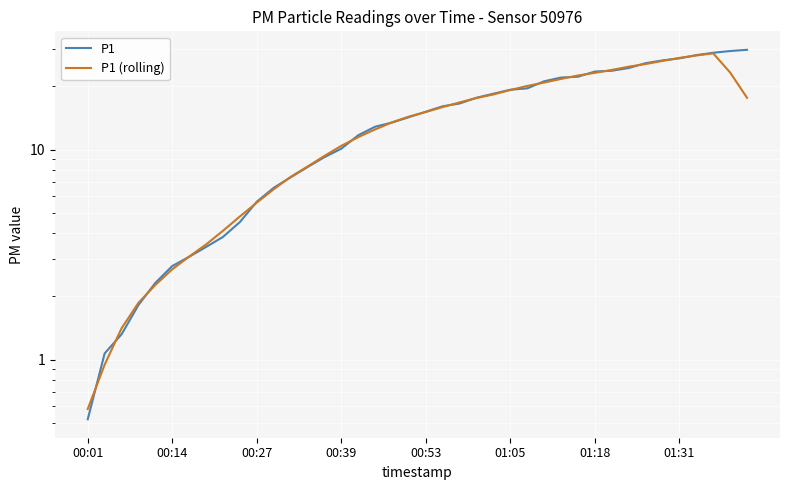

True or false: P1 and P1 (rolling) cross at least once.

True